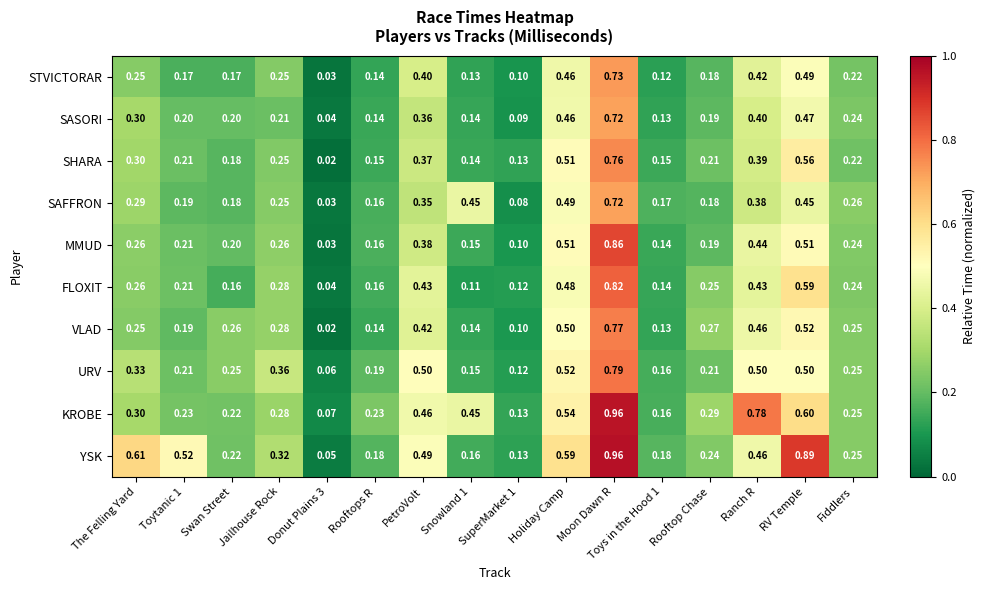

At which category is the sum across all series the highest?

Moon Dawn R